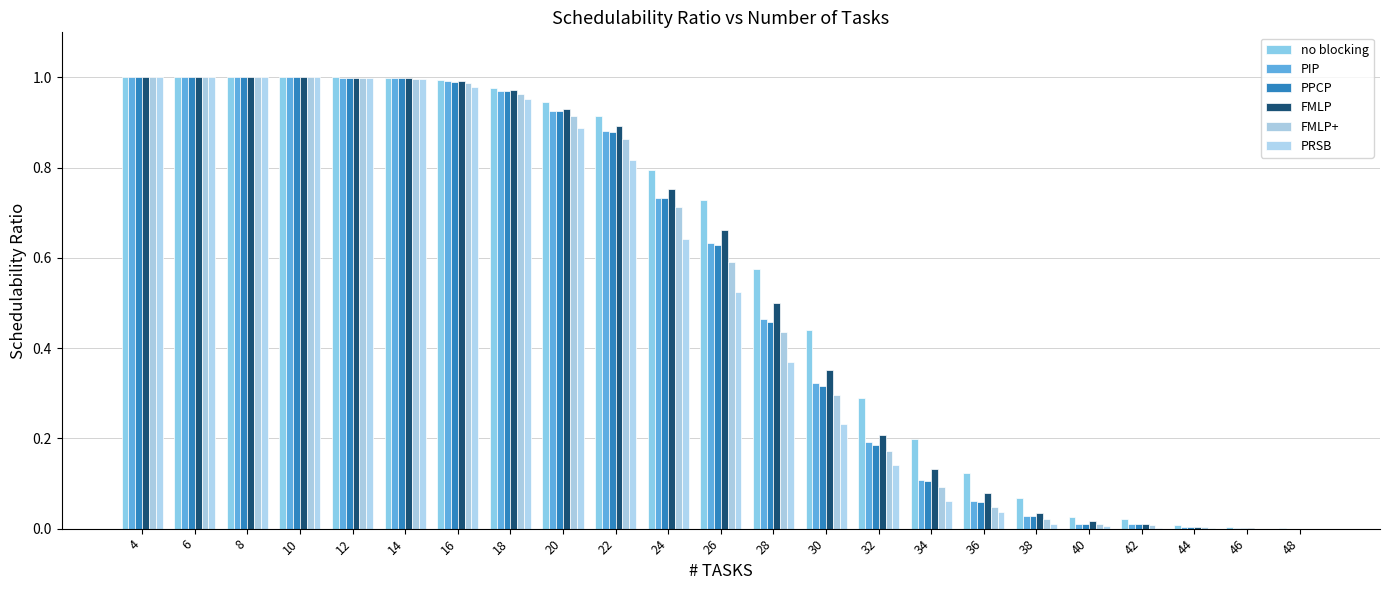

At which category is the sum across all series the highest?

4